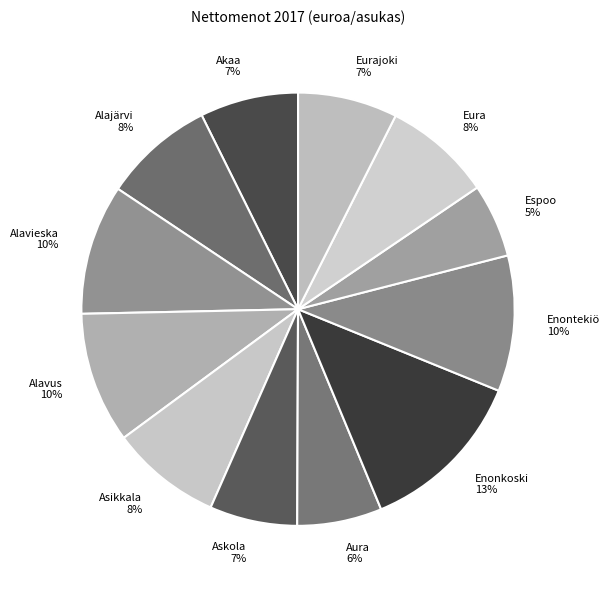

Which has a higher value, Akaa or Enonkoski?

Enonkoski